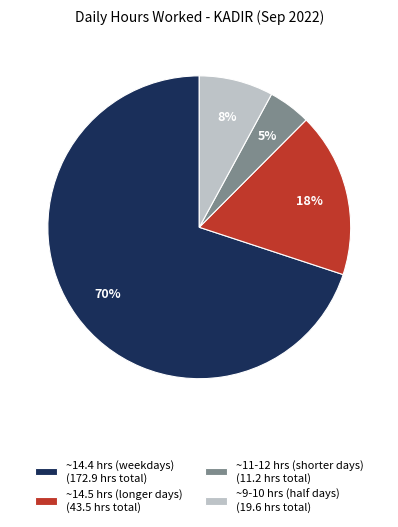

What percentage is the ~11-12 hrs (shorter days) (11.2 hrs total) slice, to the nearest percent?

5%